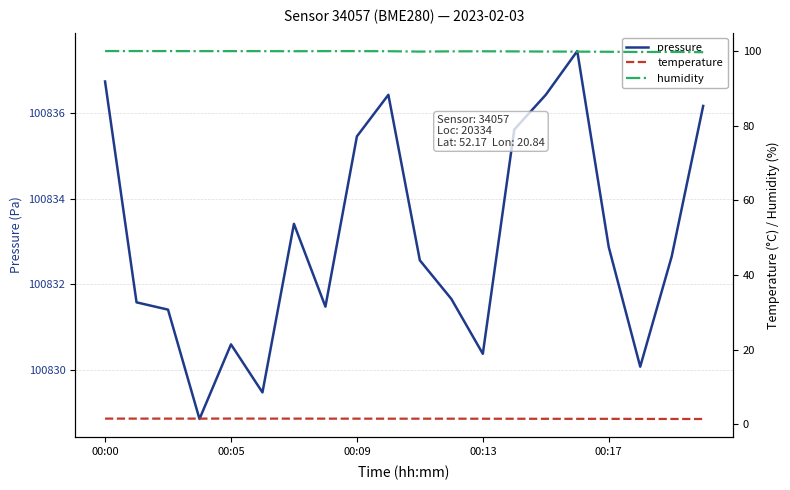

List the series in order of their peak value, highest first.

pressure, humidity, temperature